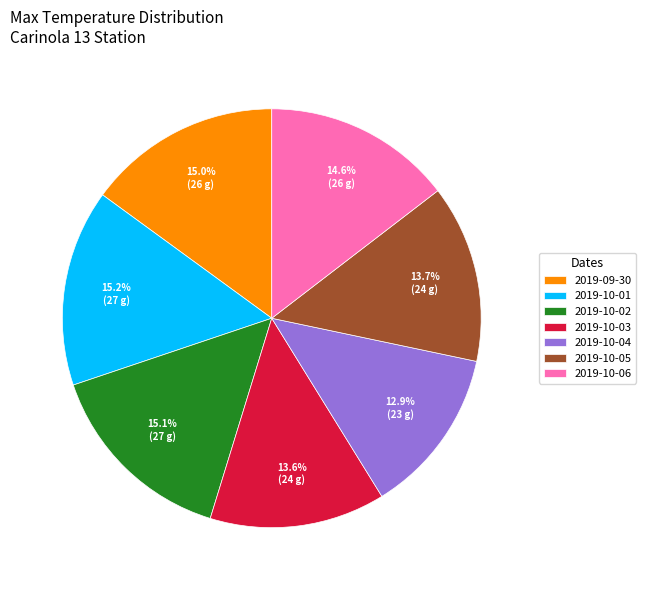

How many segments does this pie chart have?

7